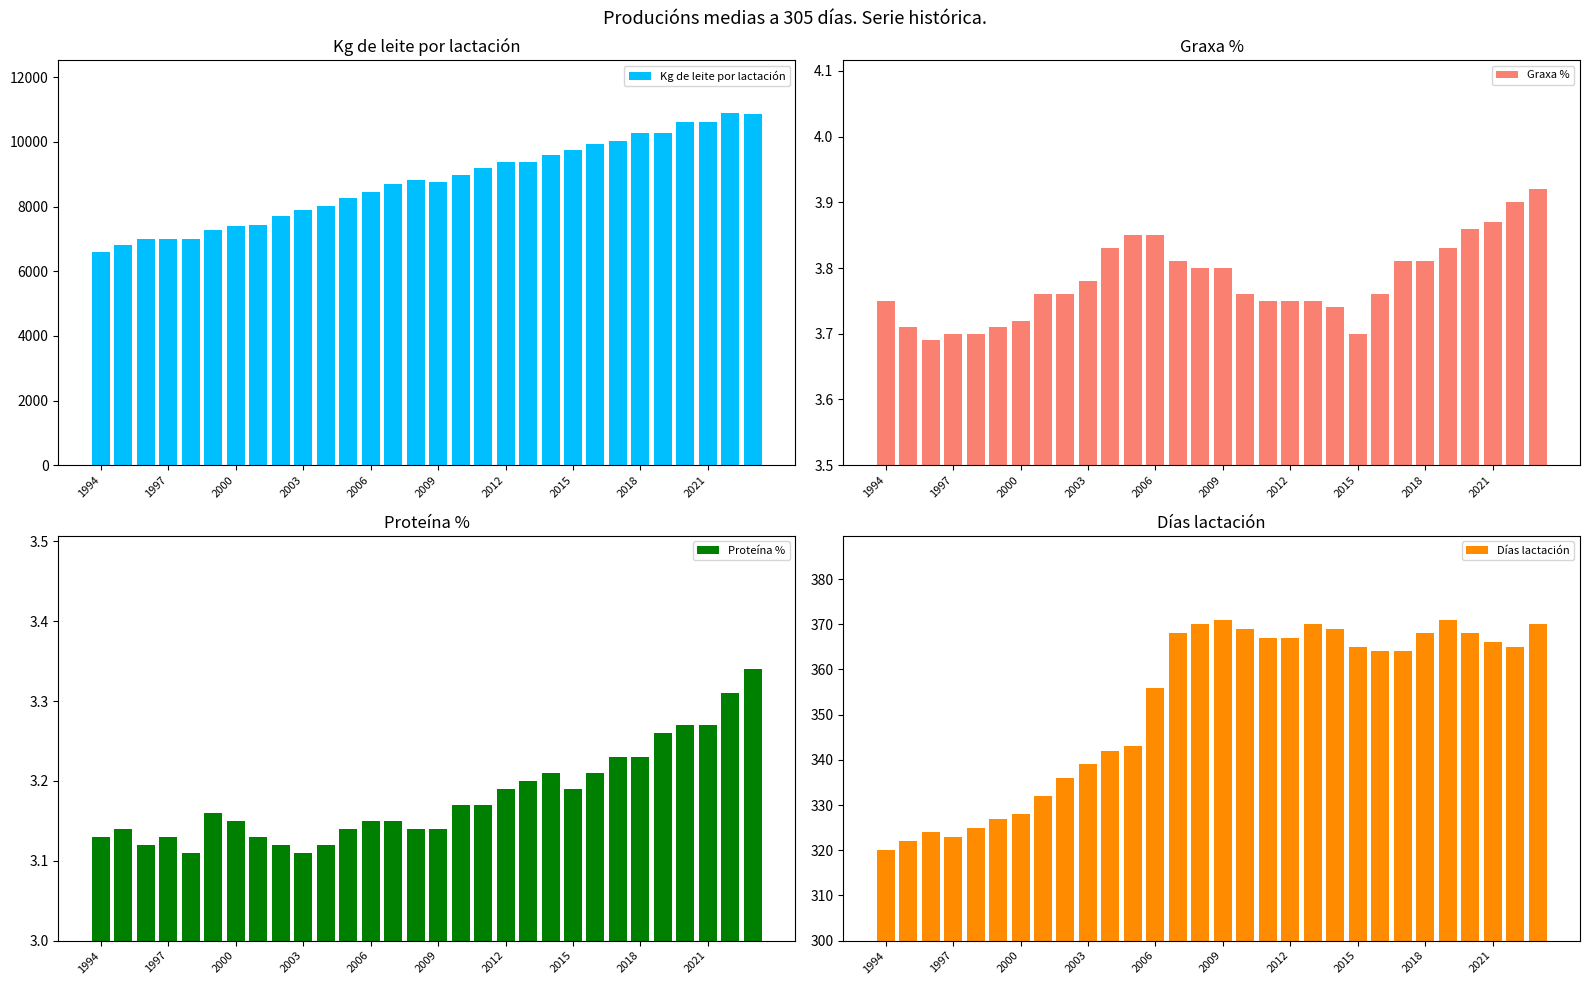

At 23, list the series in order from smallest to largest.

Proteína %, Graxa %, Días lactación, Kg de leite por lactación